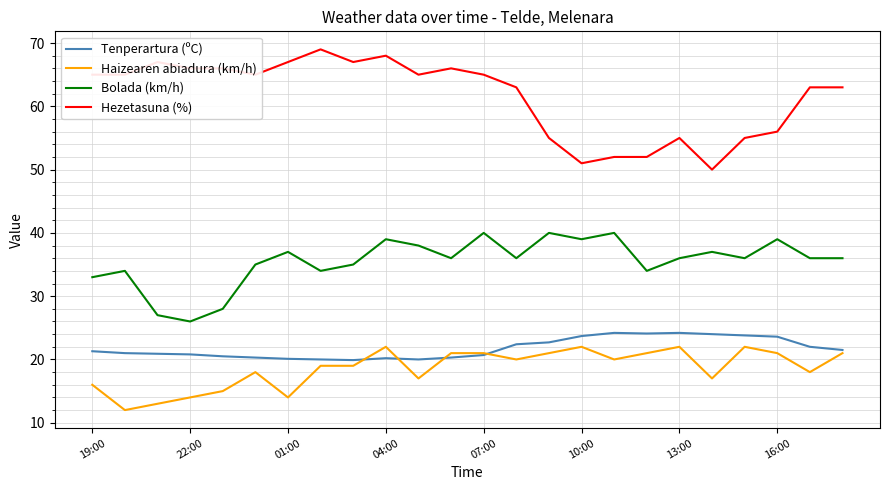

True or false: Hezetasuna (%) and Tenperartura (ºC) intersect in this chart.

False